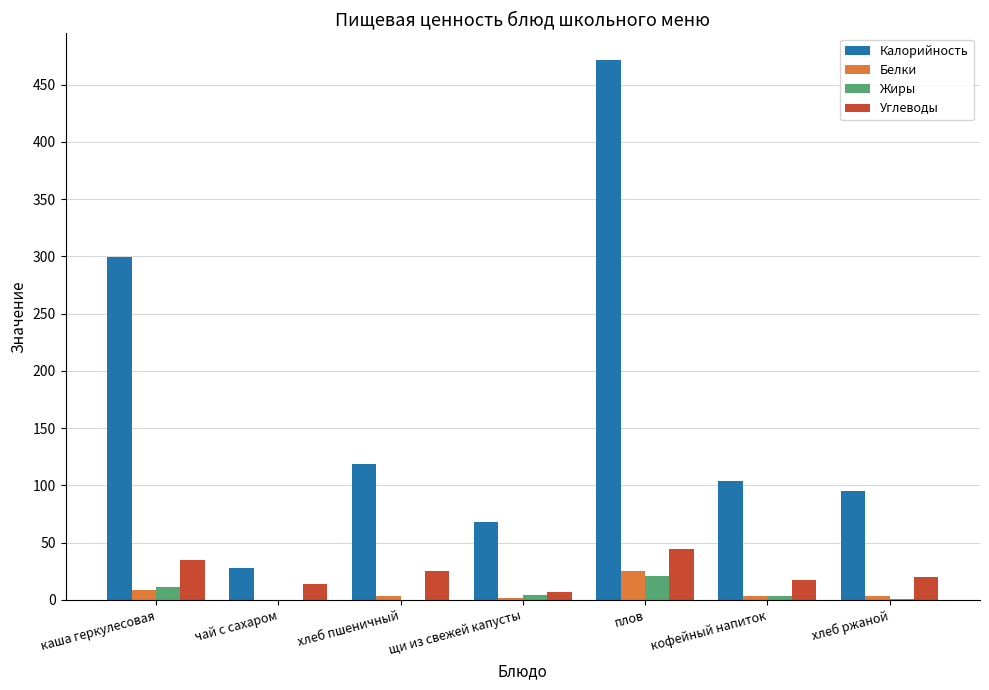

At which label is Калорийность closest to 249?

каша геркулесовая